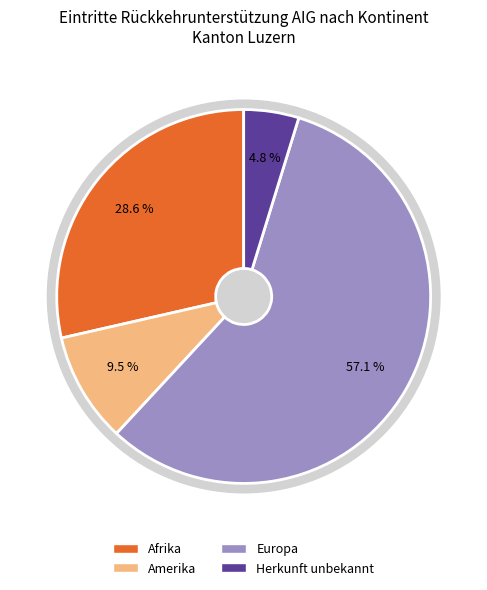

Approximately how many times larger is the value at Afrika compared to Amerika?

3.0